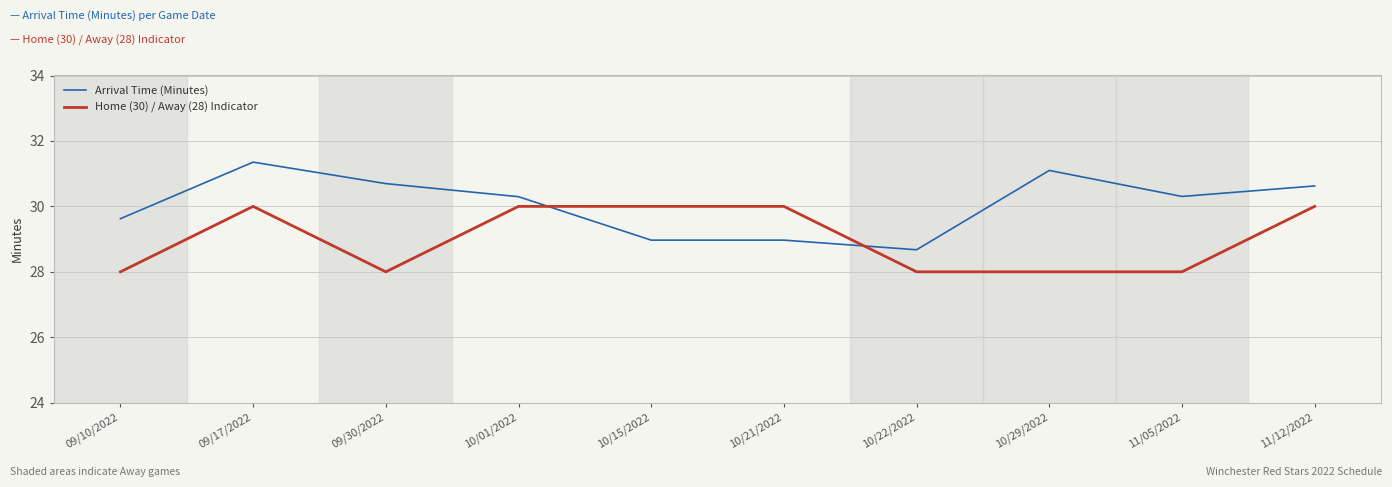

Between which two adjacent categories do Home (30) / Away (28) Indicator and Arrival Time (Minutes) first intersect?

10/01/2022 and 10/15/2022